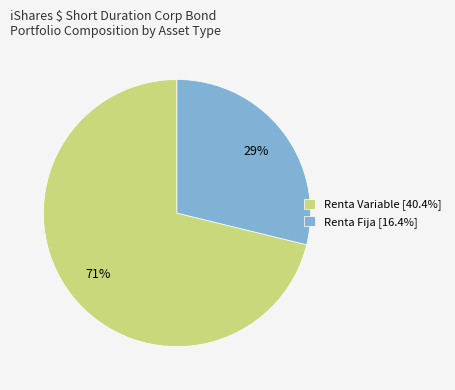

Approximately how many times larger is the value at Renta Fija [16.4%] compared to Renta Variable [40.4%]?

0.4